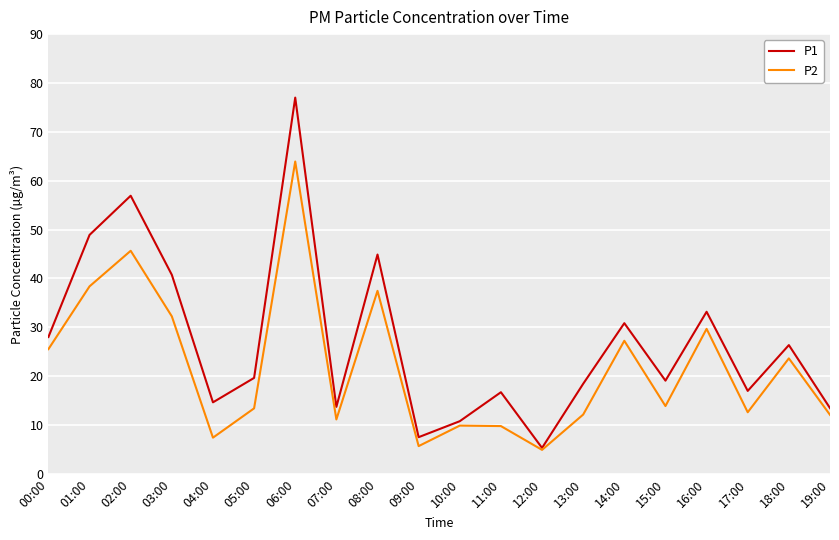

Where is P1 nearest to the value 41?

03:00